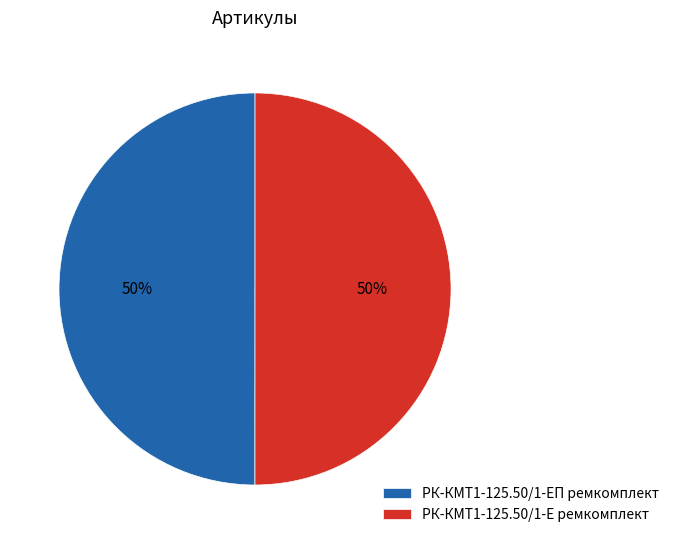

To the nearest percent, what portion does РК-КМТ1-125.50/1-Е ремкомплект represent?

50%